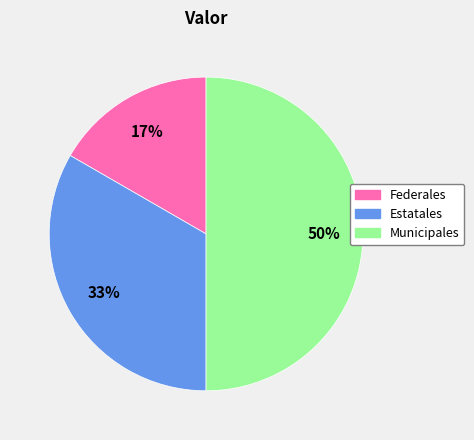

What percentage is the Federales slice, to the nearest percent?

17%